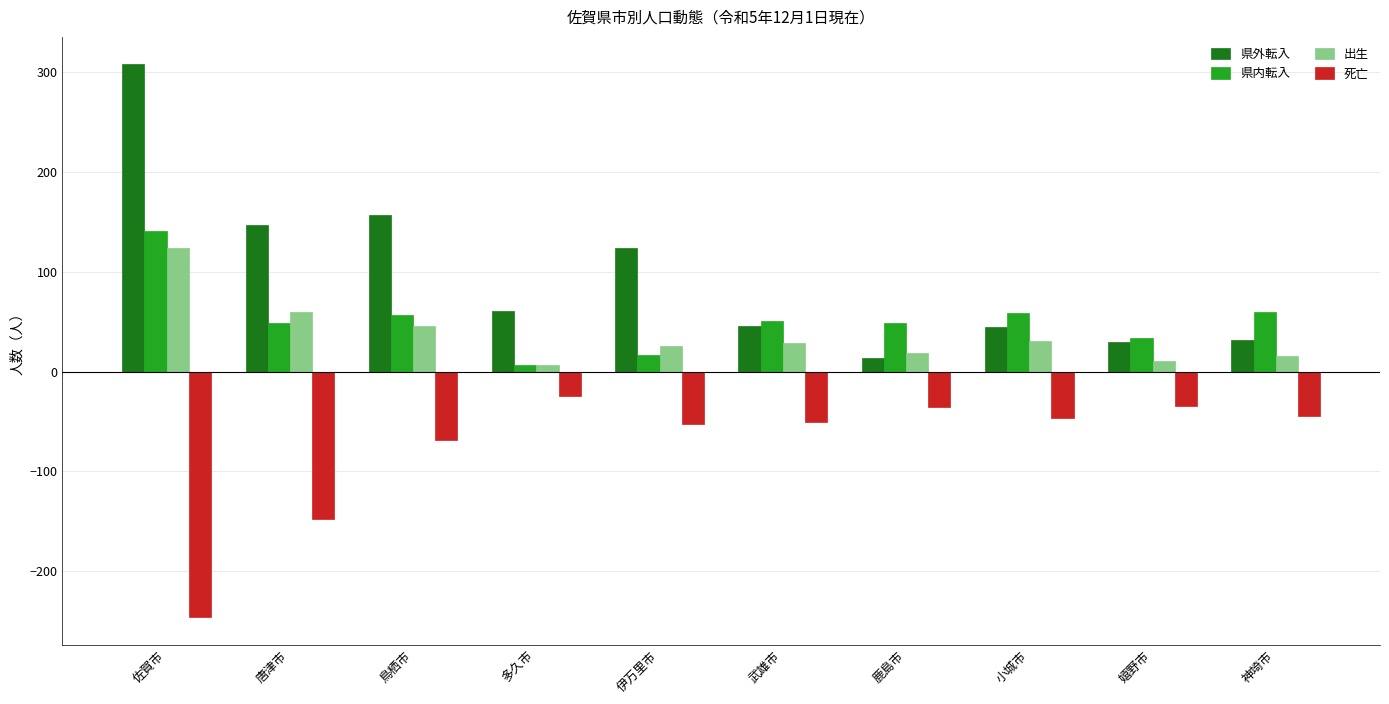

Is it true that 県外転入 equals 38 at 鳥栖市?

False